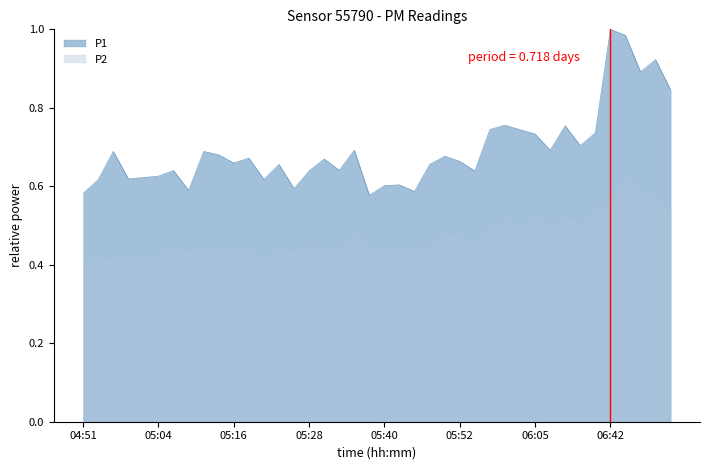

True or false: P1 and P2 cross at least once.

False